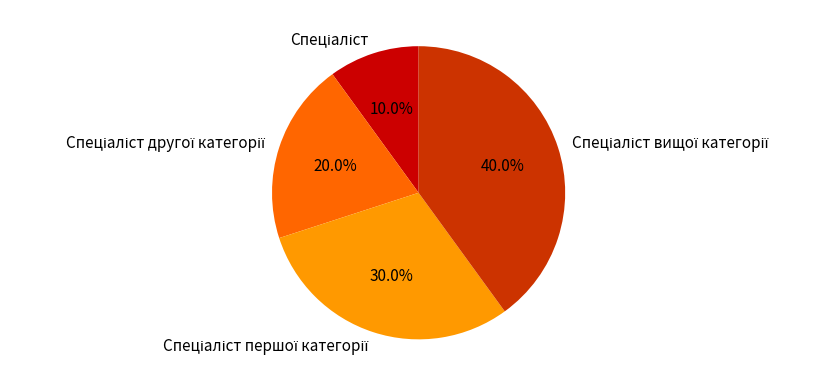

Does any single category account for the majority?

No